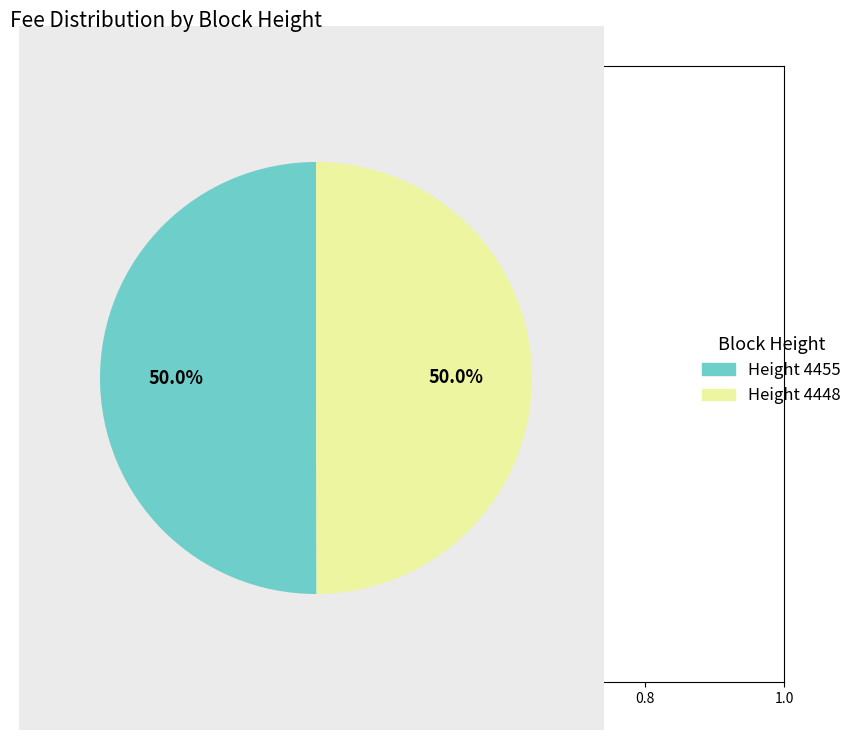

How many slices are in this pie chart?

2